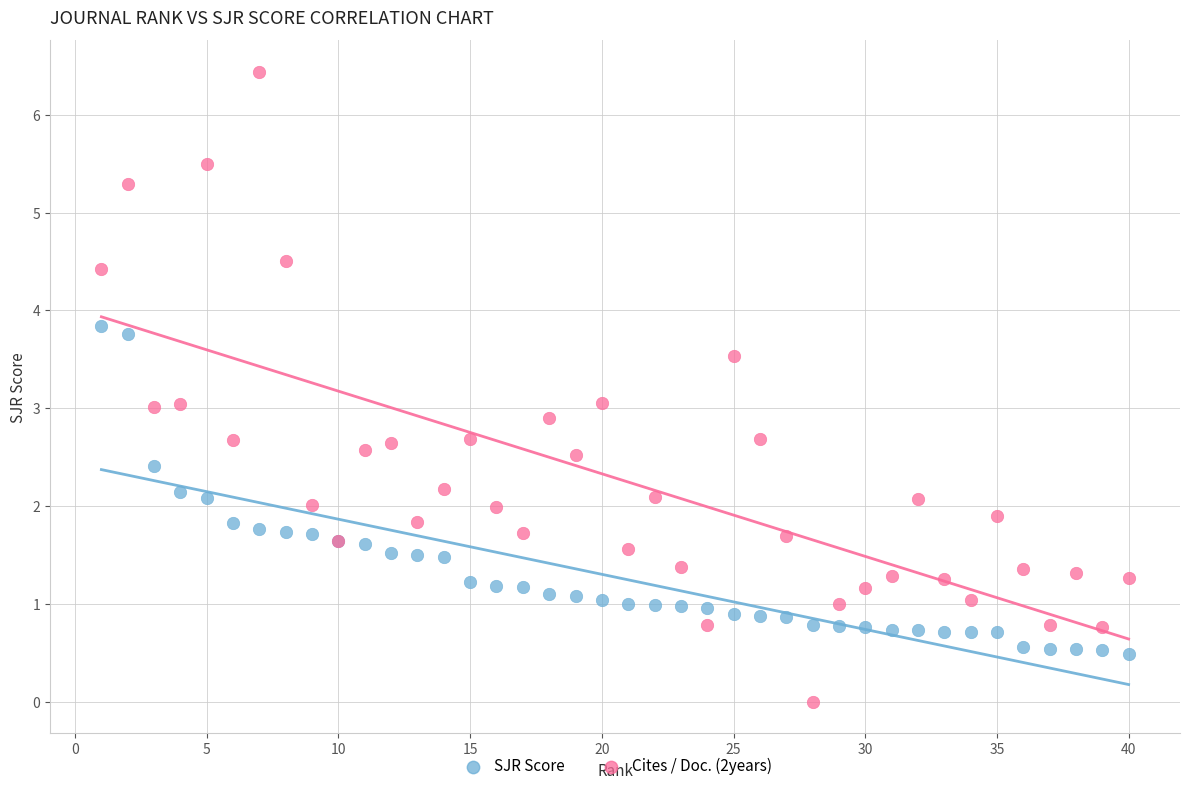

Which series reaches the maximum Y coordinate?

Cites / Doc. (2years)